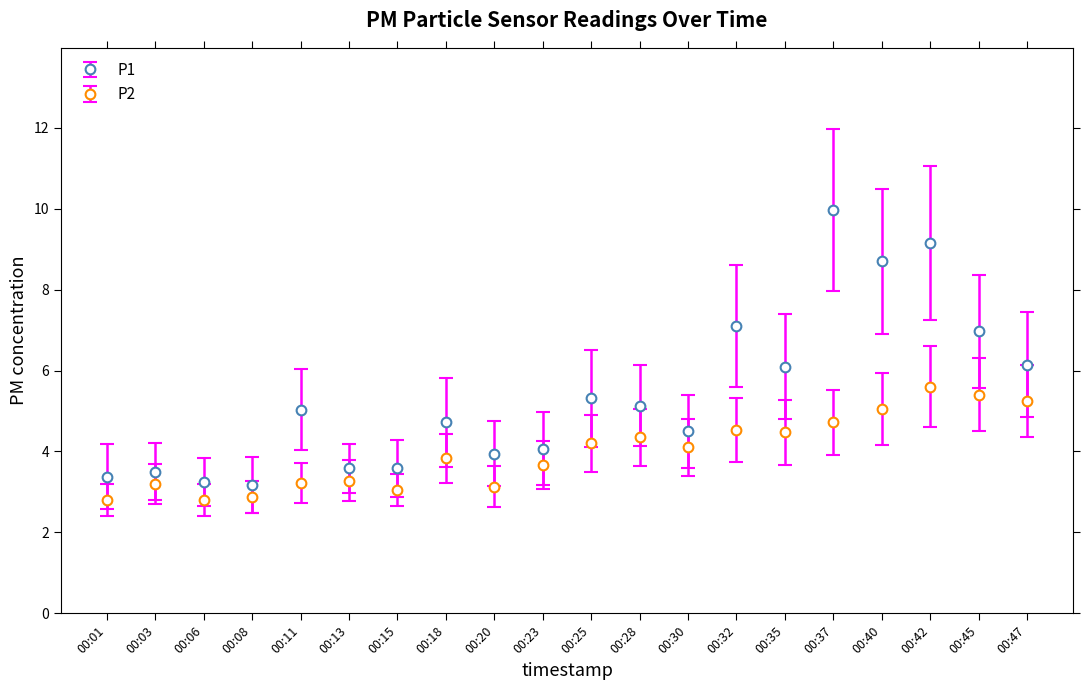

Does the chart have visible grid lines?

No